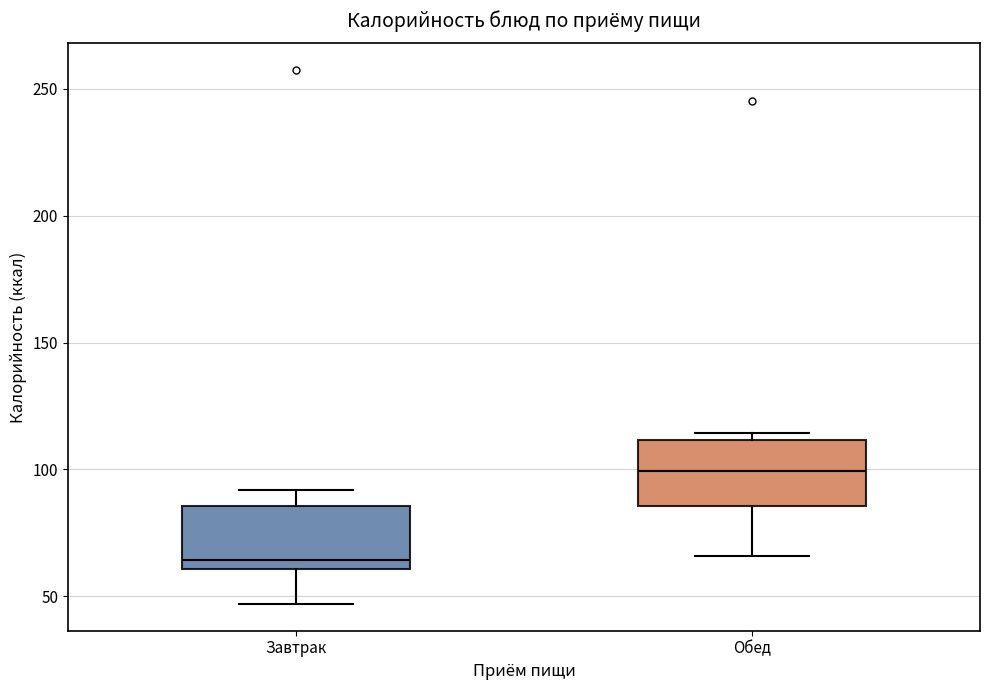

Reading left to right, read every box against the y-axis: the position of its median line, the range the box covers, and the ends of its whiskers. The values are not printed on the chart, so give them approximately, as read against the axis.

Завтрак: median 65, box 60 to 85, whiskers 45 to 90
Обед: median 100, box 85 to 110, whiskers 65 to 115